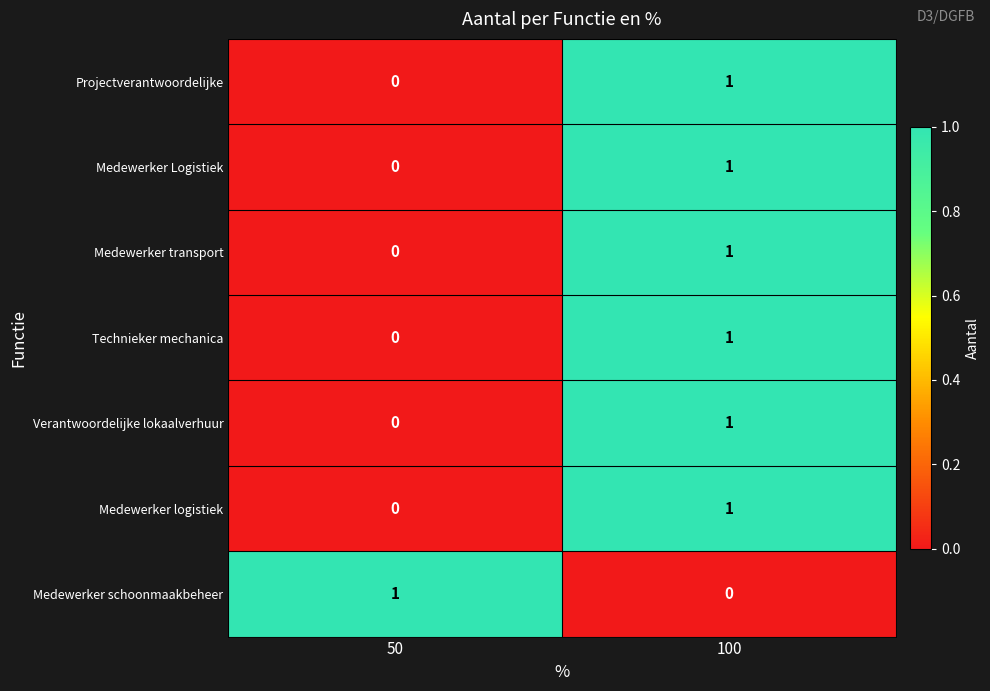

Reading right to left, extract all data points from this chart.

Projectverantwoordelijke: 100=1	50=0
Medewerker Logistiek: 100=1	50=0
Medewerker transport: 100=1	50=0
Technieker mechanica: 100=1	50=0
Verantwoordelijke lokaalverhuur: 100=1	50=0
Medewerker logistiek: 100=1	50=0
Medewerker schoonmaakbeheer: 100=0	50=1